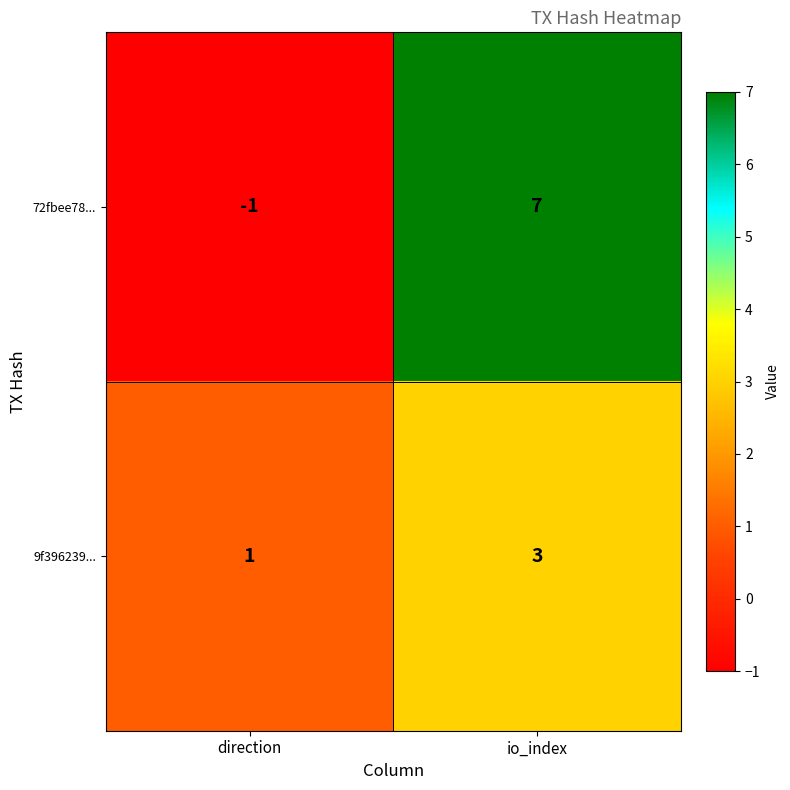

The 9f396239... series shows 1 at direction. True or false?

True